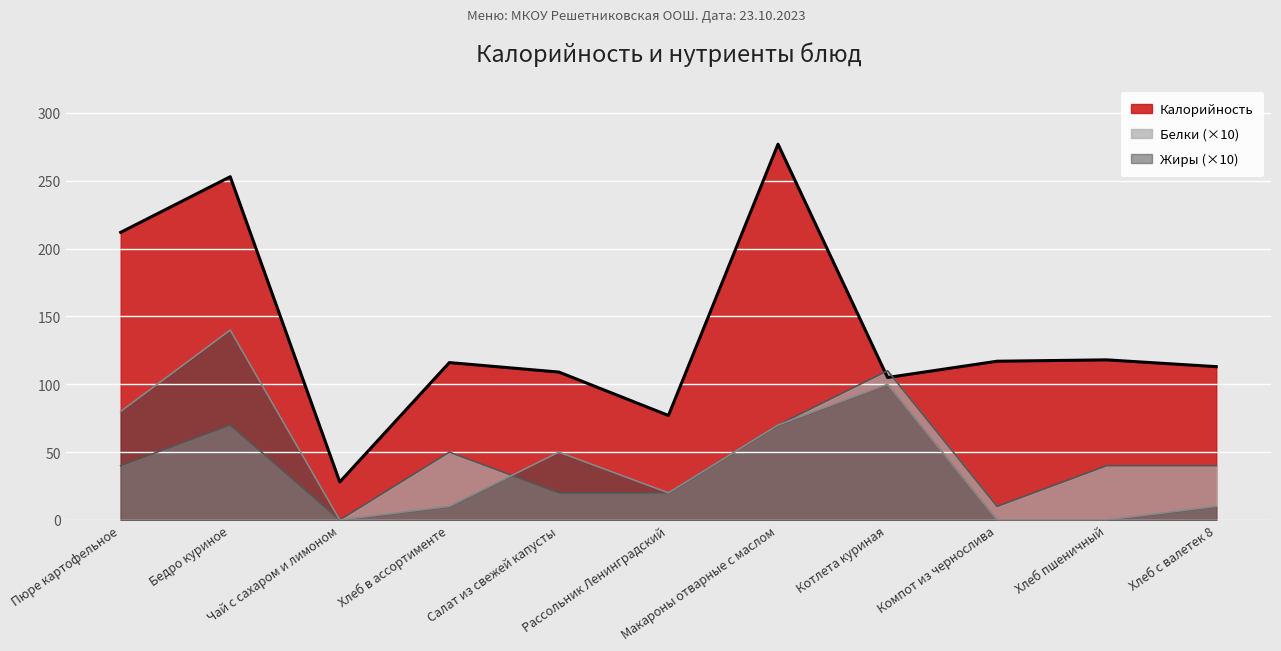

What is the label of the 11th point from the right?

Пюре картофельное